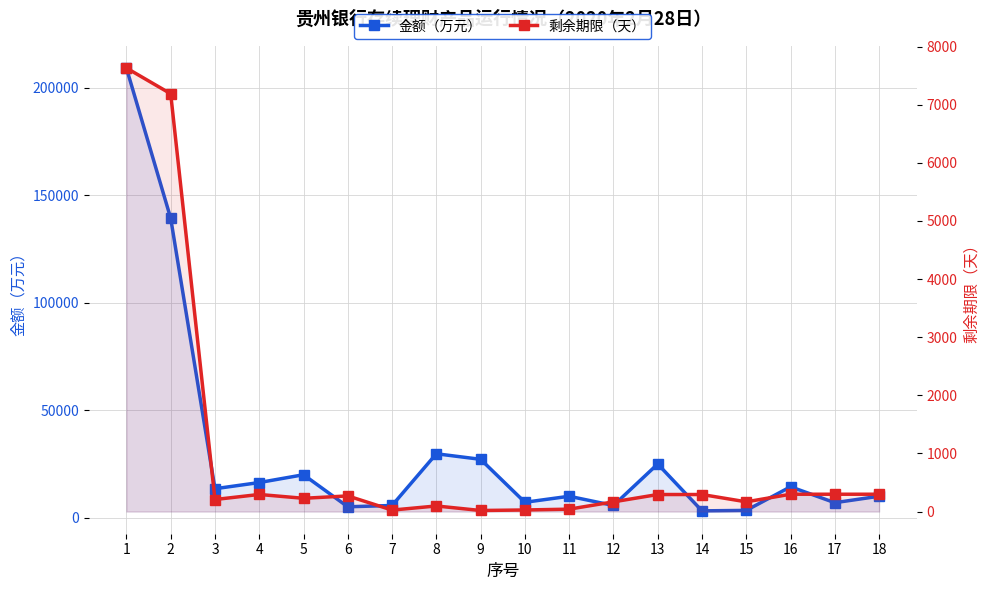

Reading left to right, what are all the values shown in this chart?

金额（万元）: 1=209192	2=139308	3=13500	4=16372	5=20000	6=5095	7=5702	8=29756	9=27174	10=7186	11=9993	12=5700	13=25000	14=3200	15=3415	16=14400	17=7000	18=10000
剩余期限（天）: 1=7632	2=7189	3=207	4=294	5=228	6=269	7=25	8=96	9=18	10=27	11=41	12=167	13=293	14=293	15=167	16=298	17=298	18=298